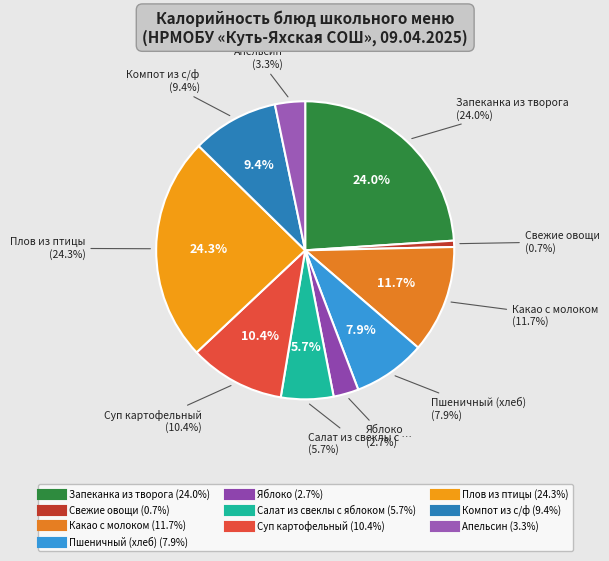

What percentage is the Плов из птицы slice, to the nearest percent?

24%